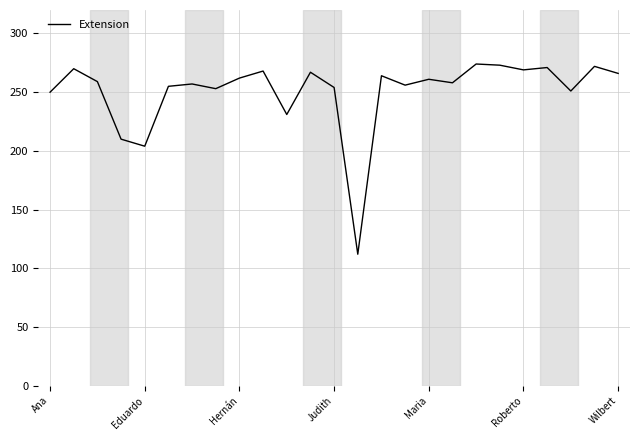

Does the chart have visible grid lines?

Yes